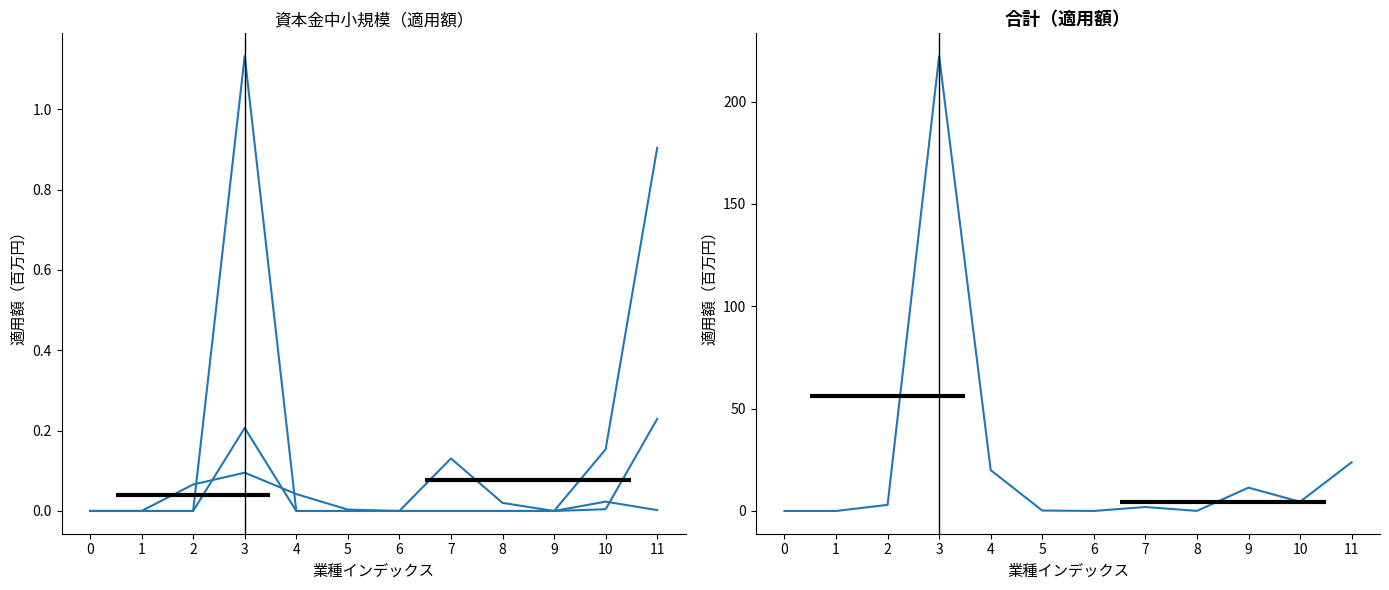

The ３億円以下（適用額） series shows 0.2 at 3. True or false?

True